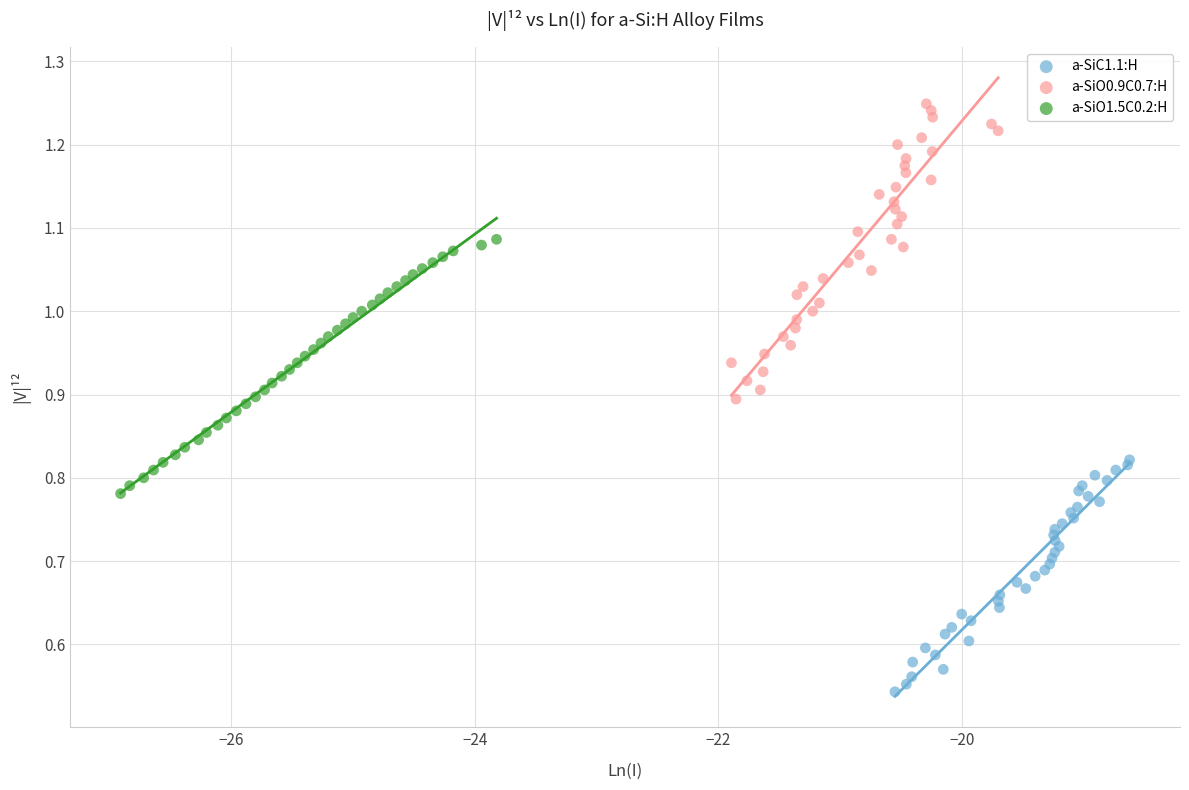

Which series has the widest spread of Y values?

a-SiO0.9C0.7:H